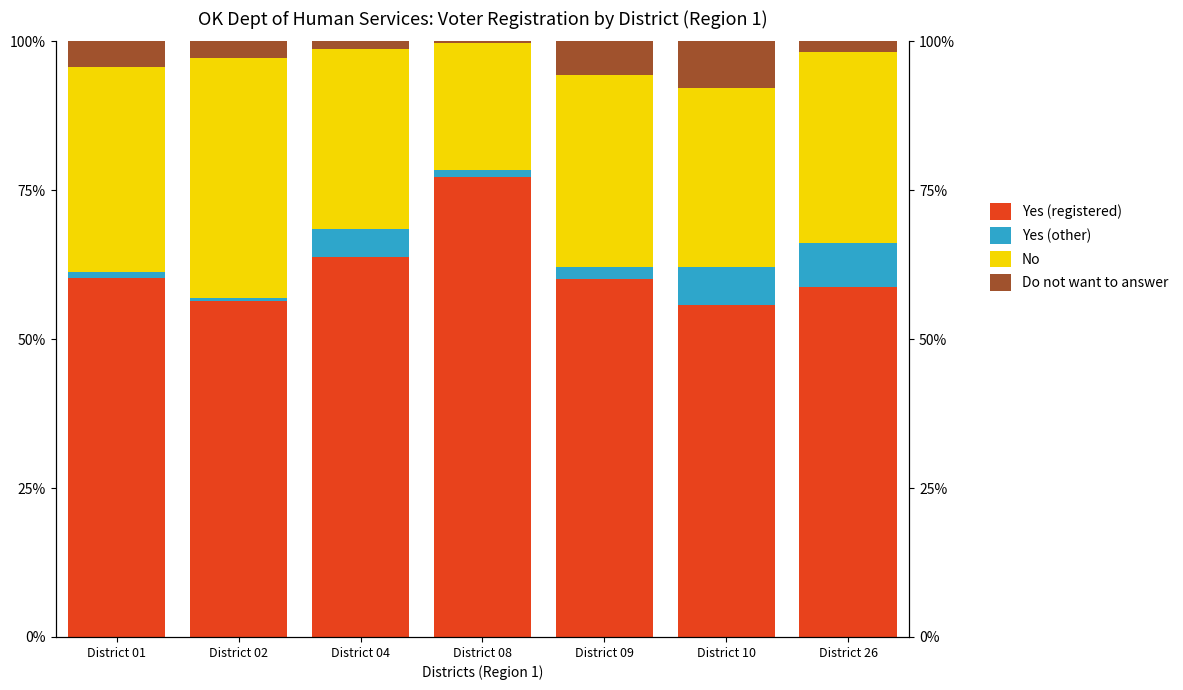

What is the difference between the maximum and minimum values in the Do not want to answer series?

7.6